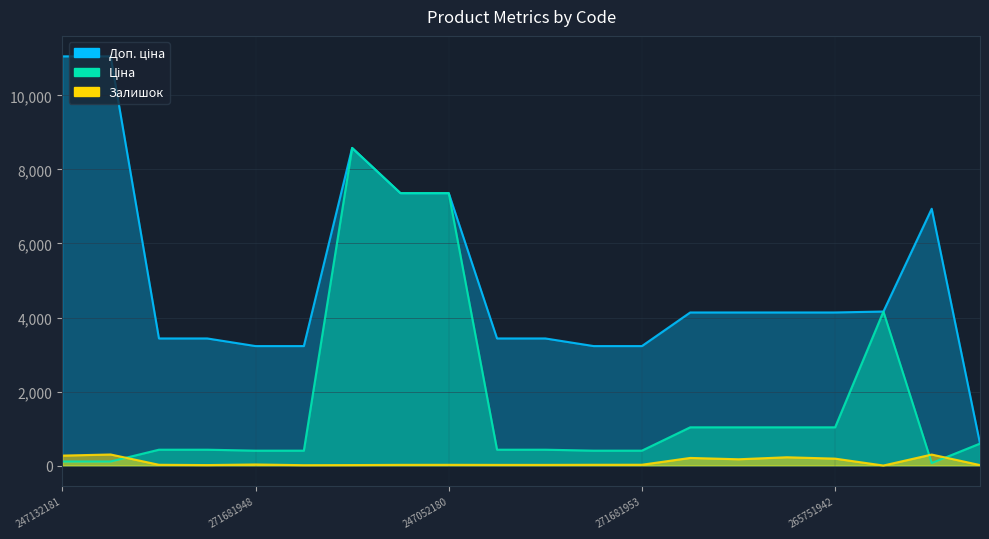

What is the greatest value displayed?

11055.0